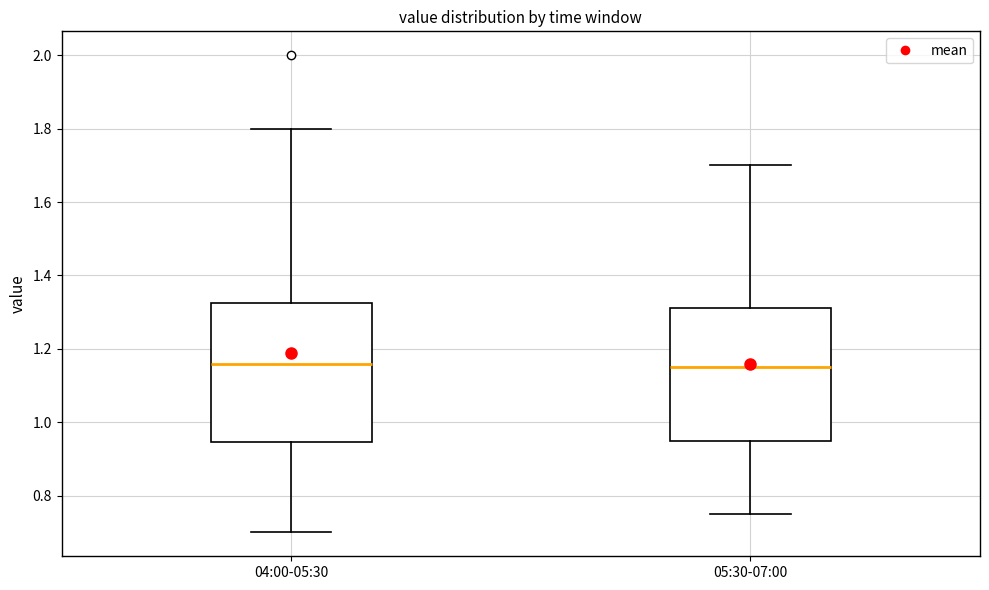

Where is the lower edge of the box for 04:00-05:30 on the y-axis? The values are not printed on the chart, so give them approximately, as read against the axis.

0.94